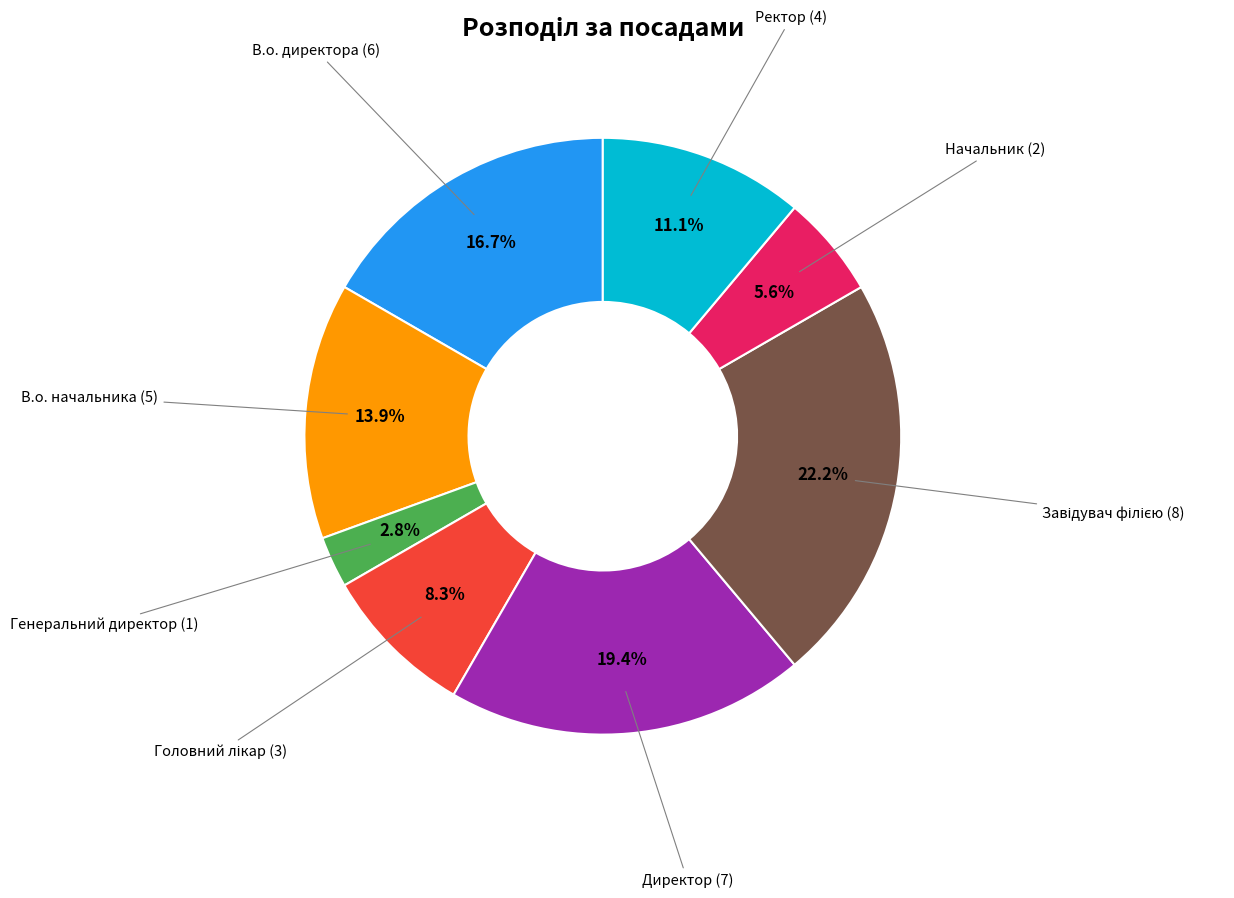

Is there a majority slice in this chart?

No